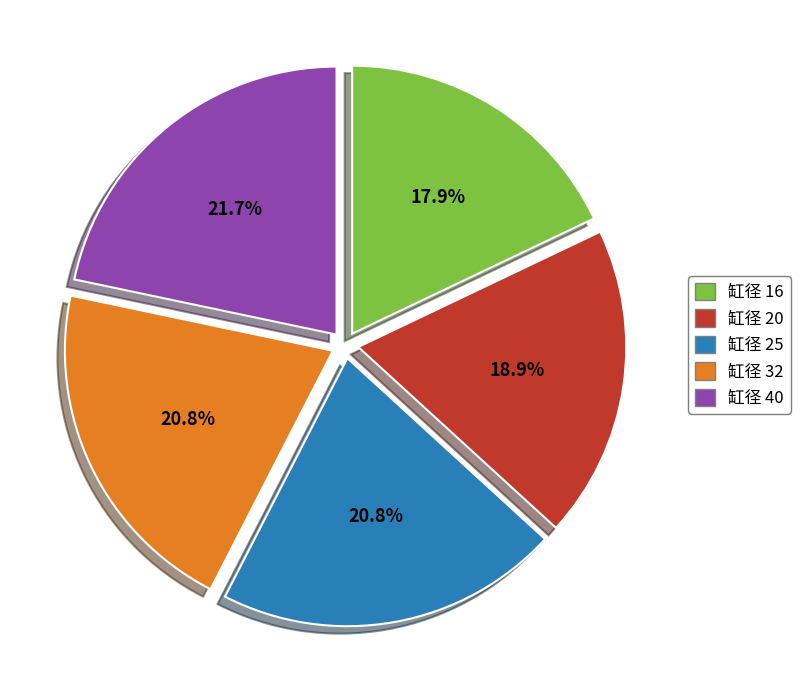

Which category has the smallest portion of the pie?

缸径 16